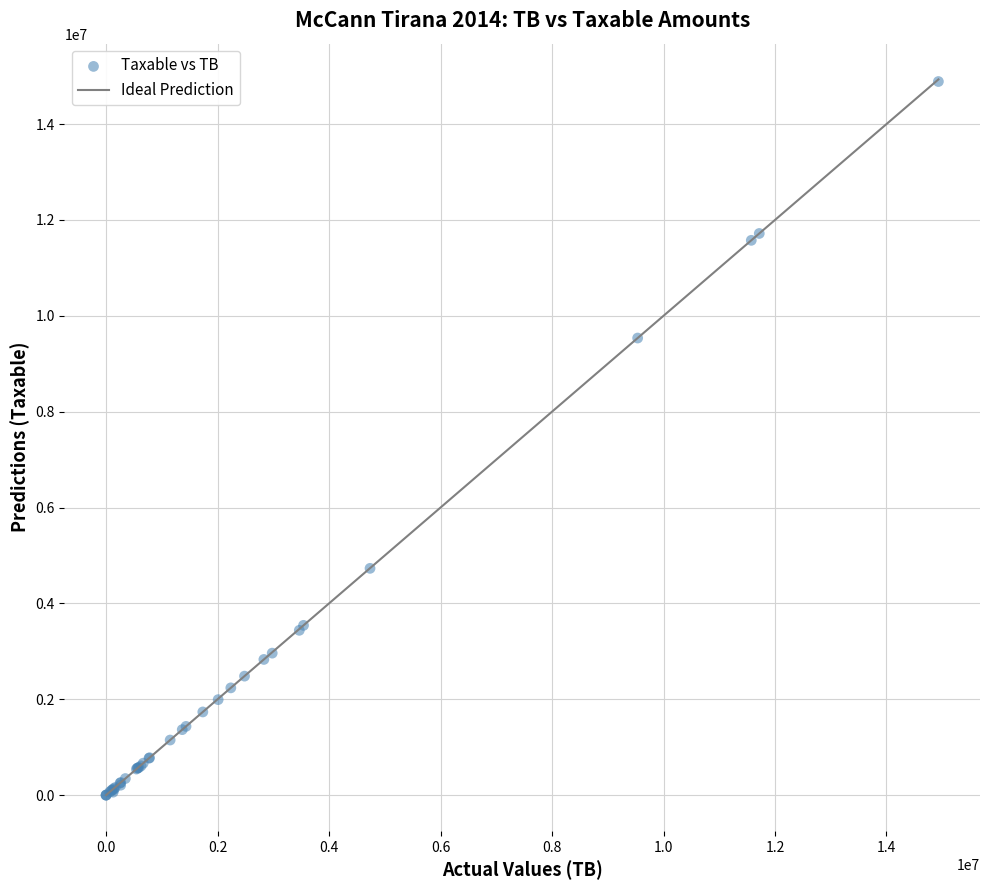

What Y value in the scatter plot is closest to 7443929?

9536057.6